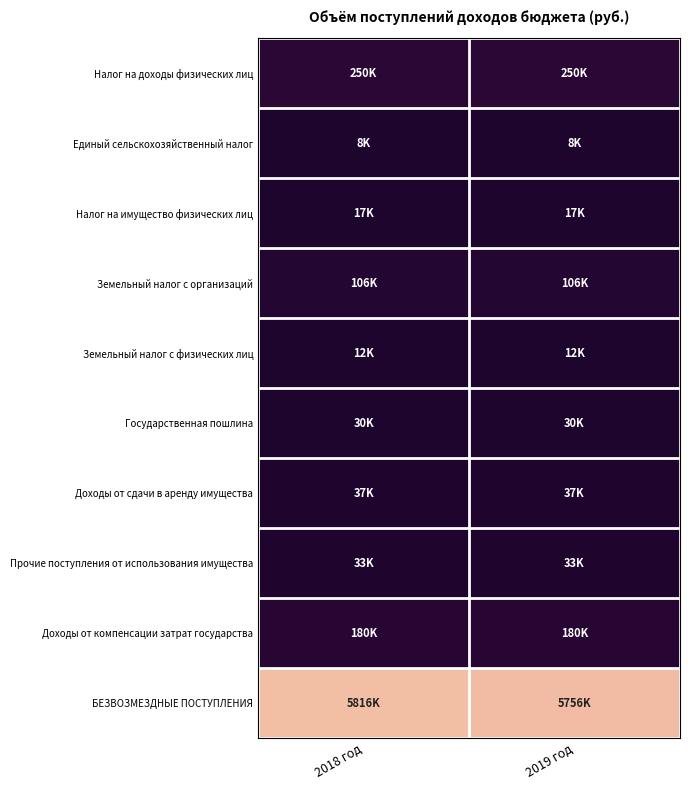

Reading left to right, list all the values displayed in this chart.

Налог на доходы физических лиц: 2018 год=250000	2019 год=250000
Единый сельскохозяйственный налог: 2018 год=8000	2019 год=8000
Налог на имущество физических лиц: 2018 год=17000	2019 год=17000
Земельный налог с организаций: 2018 год=106000	2019 год=106000
Земельный налог с физических лиц: 2018 год=12000	2019 год=12000
Государственная пошлина: 2018 год=30000	2019 год=30000
Доходы от сдачи в аренду имущества: 2018 год=37000	2019 год=37000
Прочие поступления от использования имущества: 2018 год=33000	2019 год=33000
Доходы от компенсации затрат государства: 2018 год=180000	2019 год=180000
БЕЗВОЗМЕЗДНЫЕ ПОСТУПЛЕНИЯ: 2018 год=5815513	2019 год=5756013